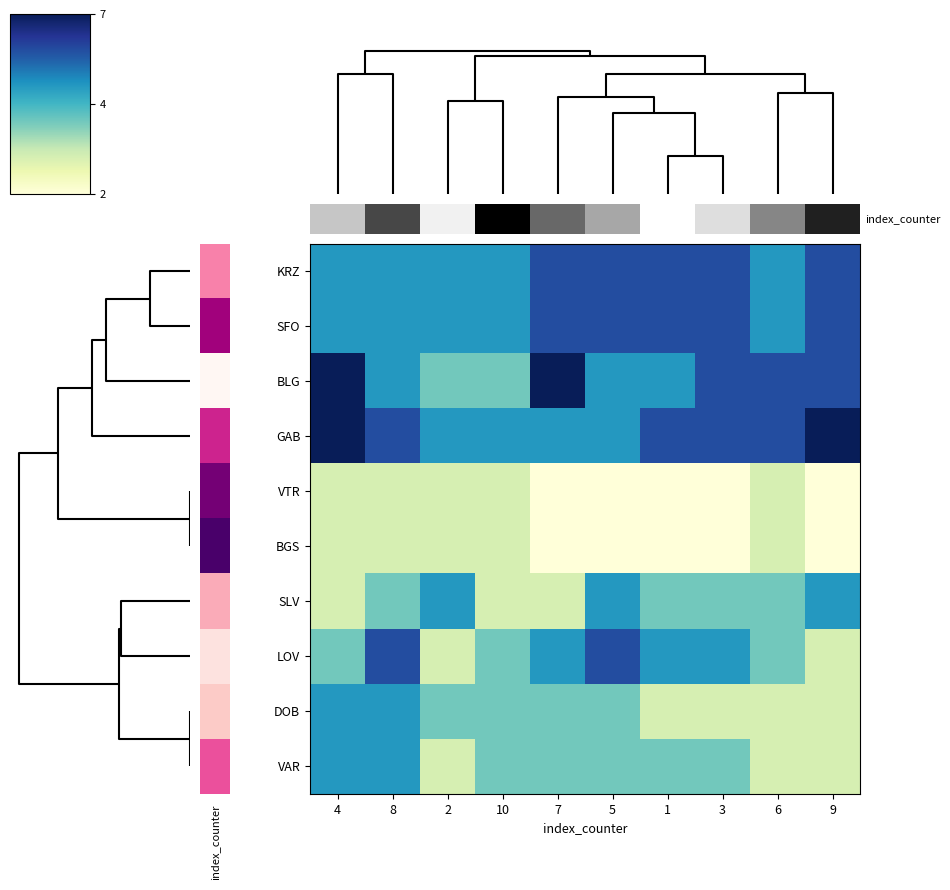

List the series in order of their peak value, lowest first.

VTR, BGS, SLV, DOB, VAR, KRZ, SFO, LOV, BLG, GAB